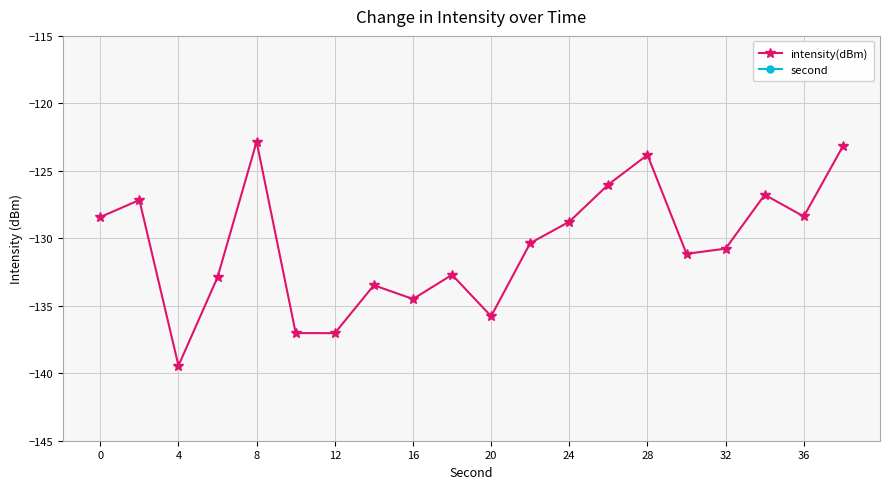

Reading left to right, list all the values displayed in this chart.

intensity(dBm): -128.4	-127.2	-139.4	-132.9	-122.8	-137.0	-137.0	-133.5	-134.5	-132.7	-135.8	-130.4	-128.8	-126.0	-123.8	-131.1	-130.8	-126.8	-128.4	-123.2
second: 0.0	2.0	4.0	6.0	8.0	10.0	12.0	14.0	16.0	18.0	20.0	22.0	24.0	26.0	28.0	30.0	32.0	34.0	36.0	38.0